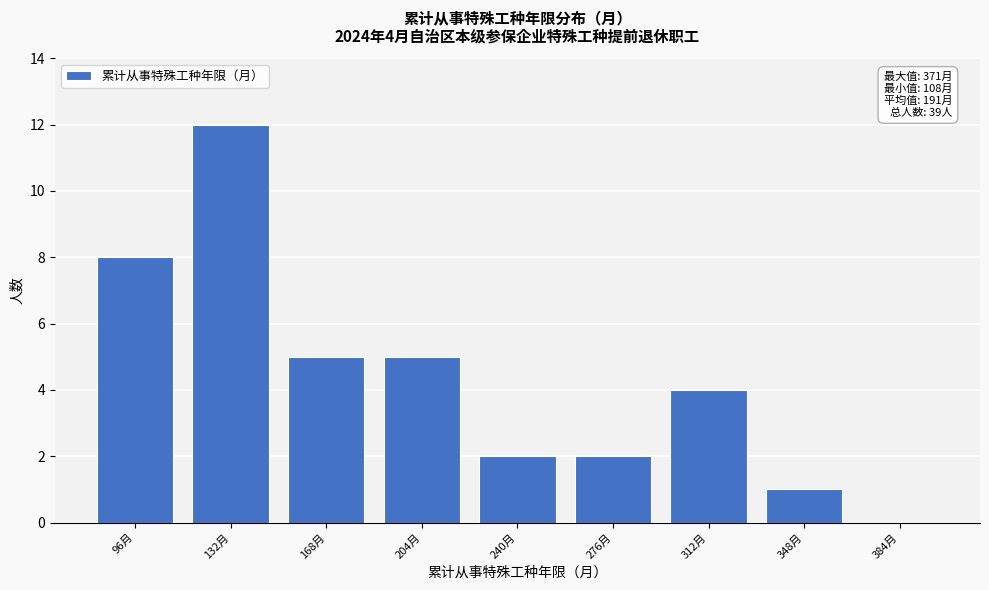

Reading left to right, transcribe all the data shown in this chart.

96月=8	132月=12	168月=5	204月=5	240月=2	276月=2	312月=4	348月=1	384月=0